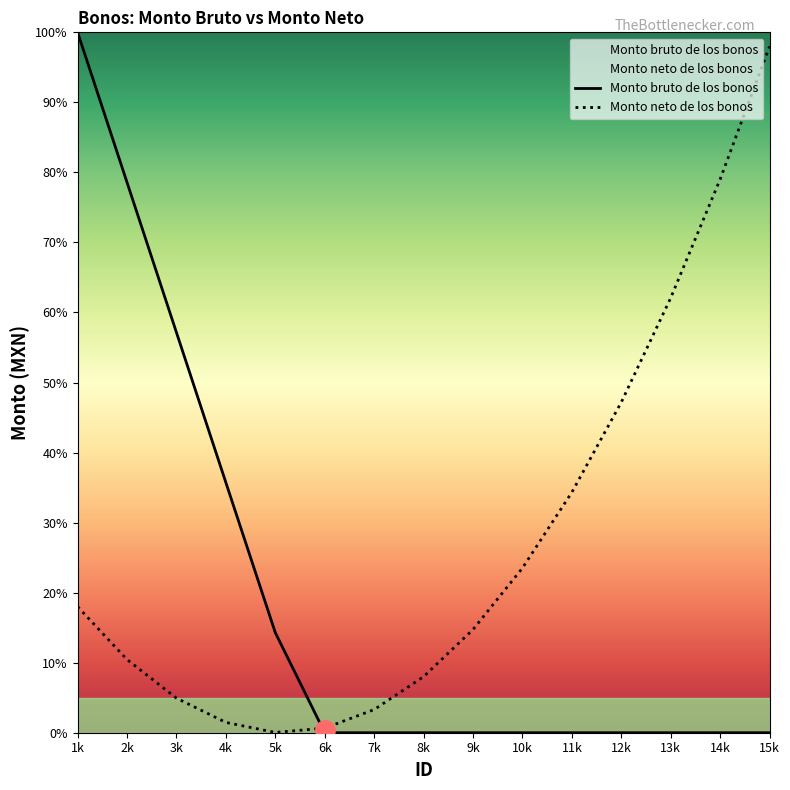

What is the label of the 14th point from the left?

14k